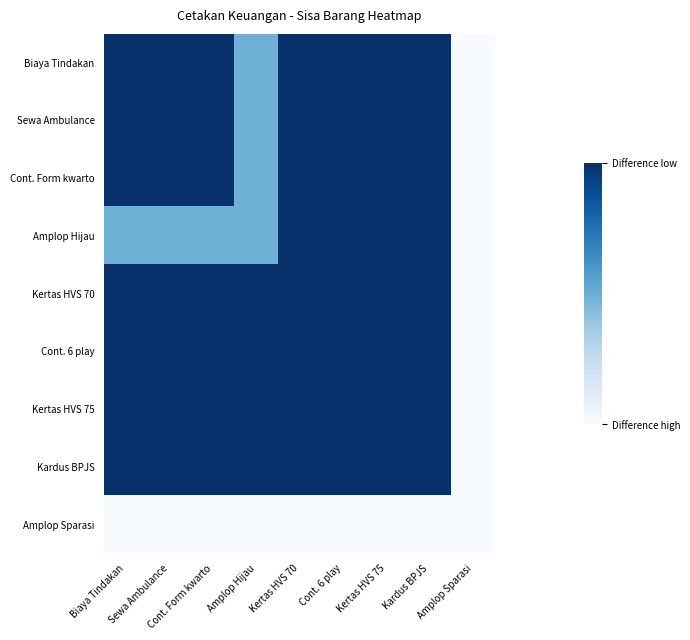

How many series are shown in this chart?

9